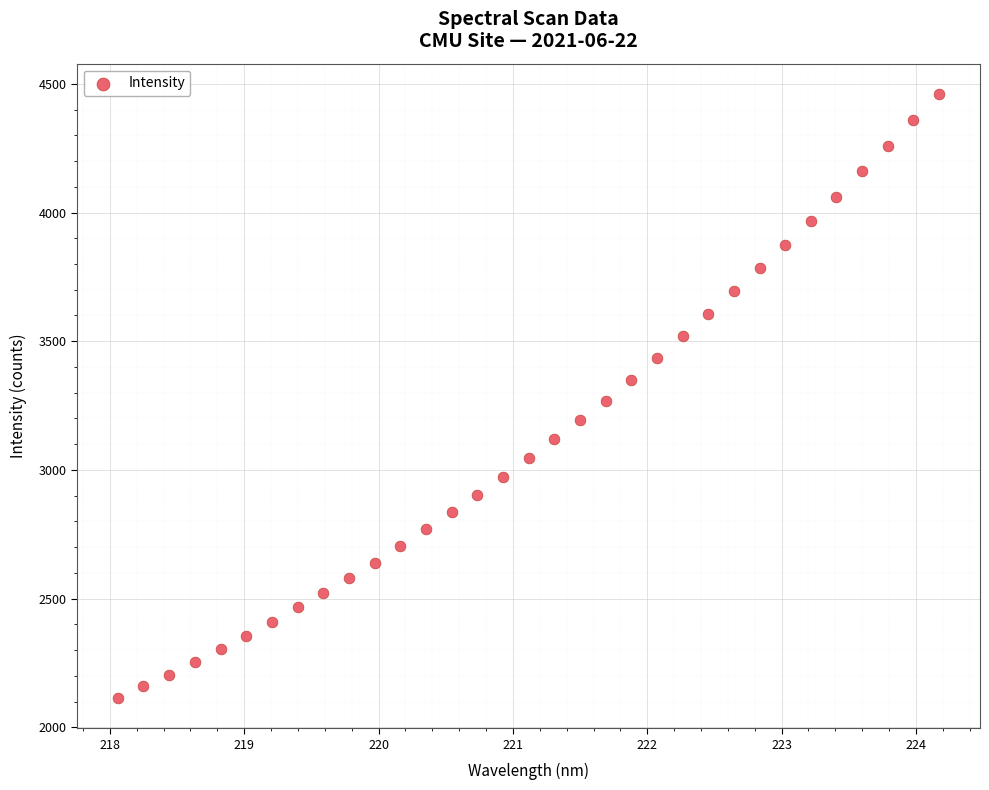

What is the range of X values (max minus min)?

6.1